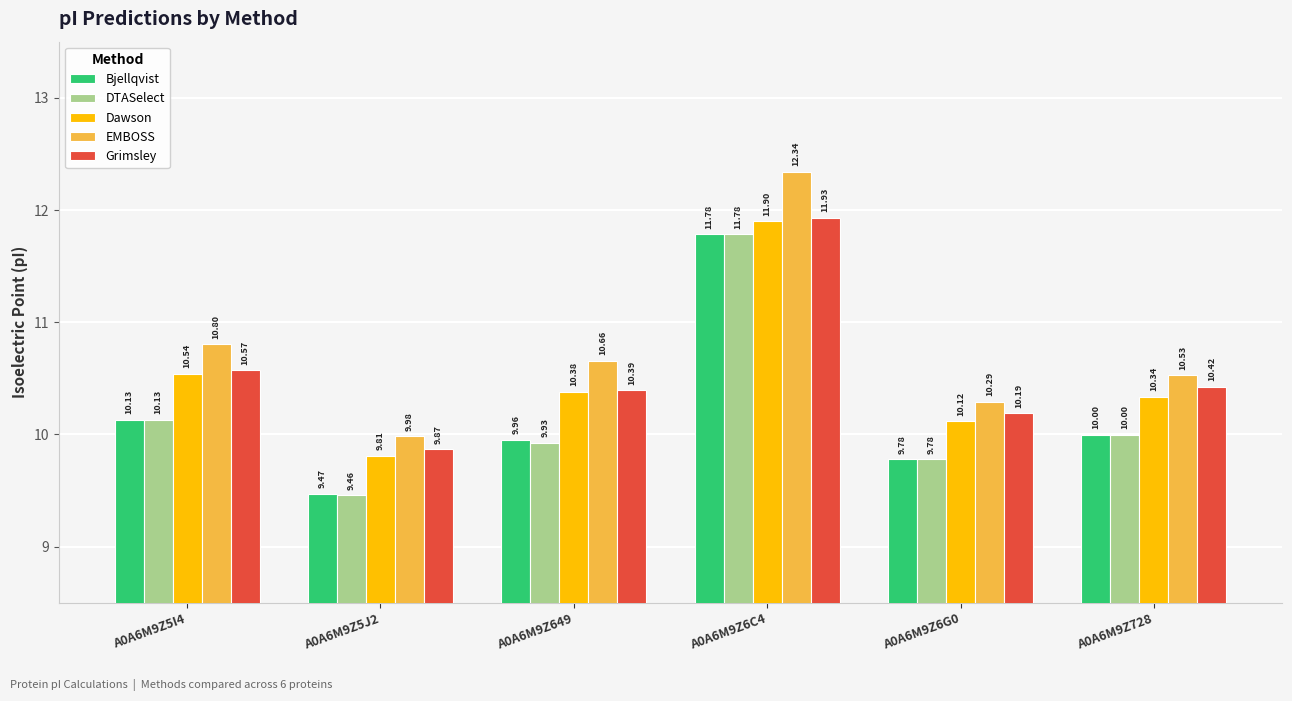

Does the chart contain any negative values?

No